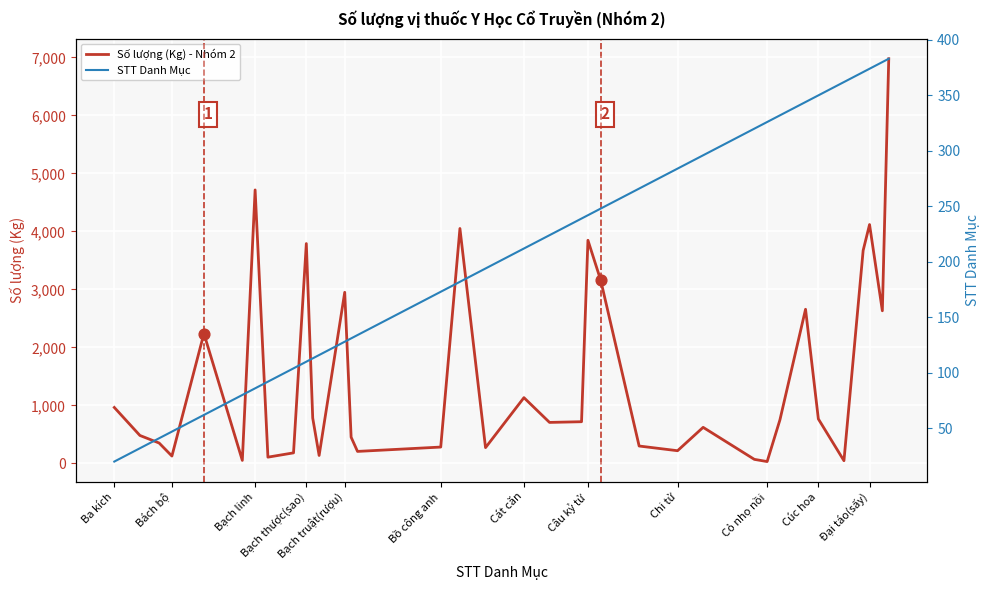

Which series contains the highest Y value?

Số lượng (Kg) - Nhóm 2